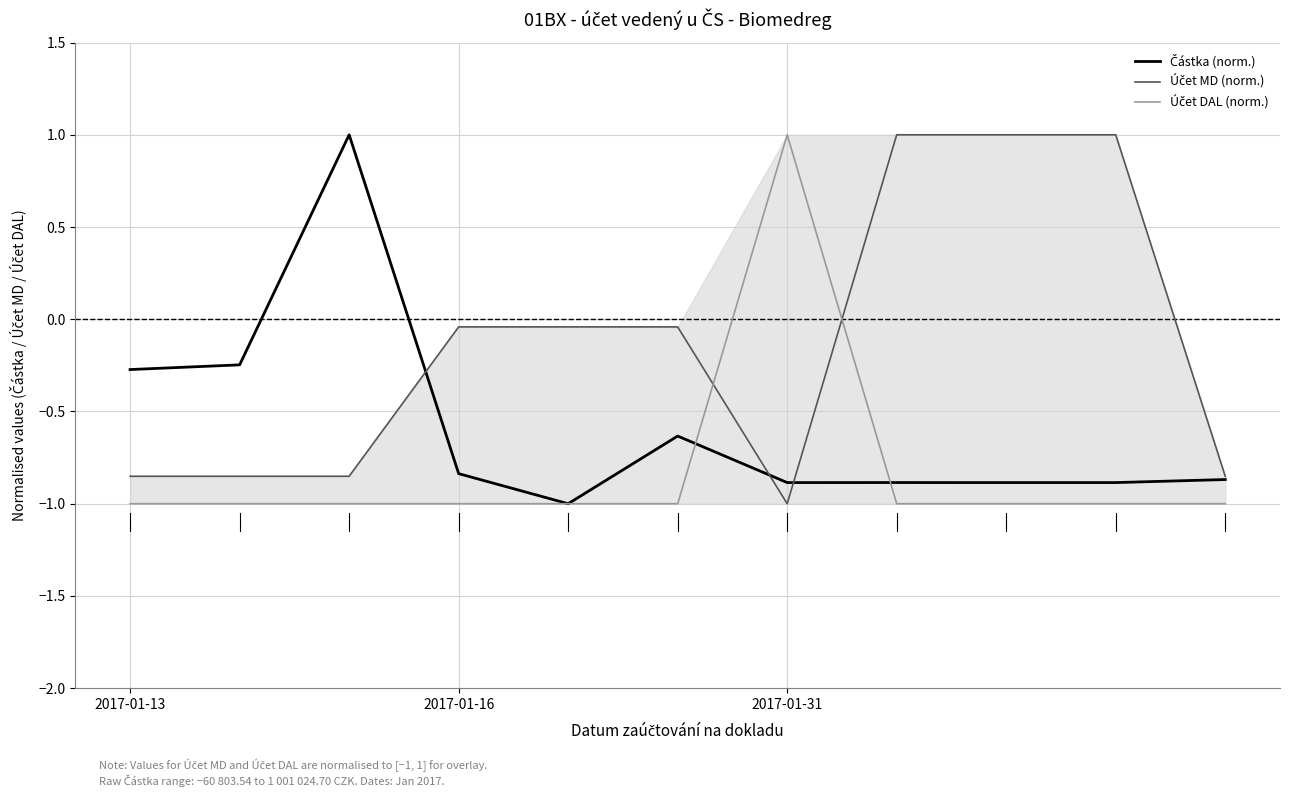

What position from the left is 9?

10